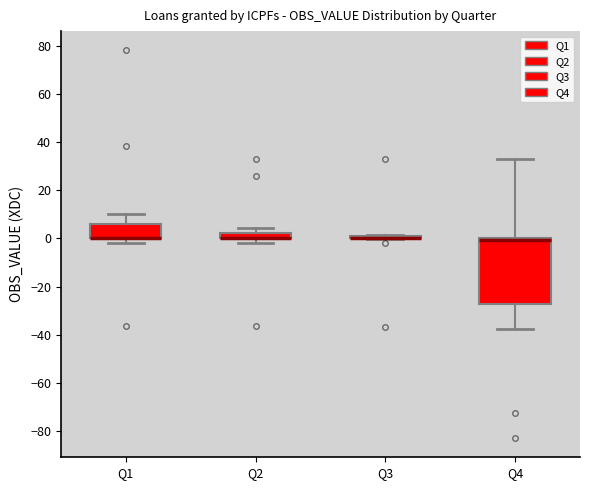

Which box is the tallest, from its lower edge to its upper edge?

Q4